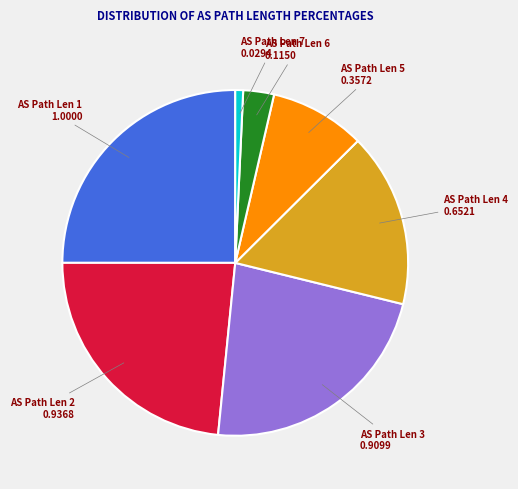

Is there a majority slice in this chart?

No